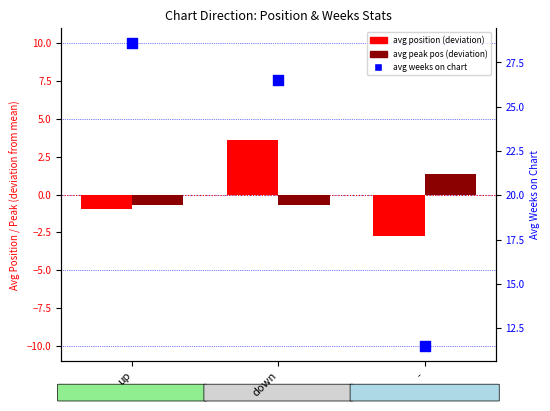

At which category is the sum across all series the highest?

down